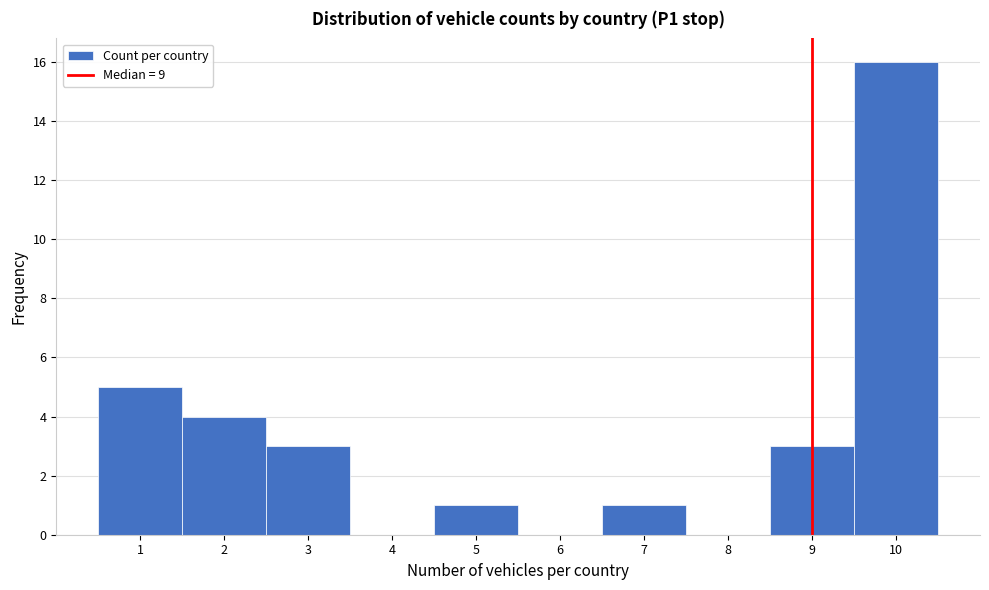

Reading left to right, list every bar in this chart as the range it spans on the x-axis followed by its height. The values are not printed on the chart, so give them approximately, as read against the axis.

0.5 to 1.5: 5
1.5 to 2.5: 4
2.5 to 3.5: 3
3.5 to 4.5: 0
4.5 to 5.5: 1
5.5 to 6.5: 0
6.5 to 7.5: 1
7.5 to 8.5: 0
8.5 to 9.5: 3
9.5 to 10.5: 16